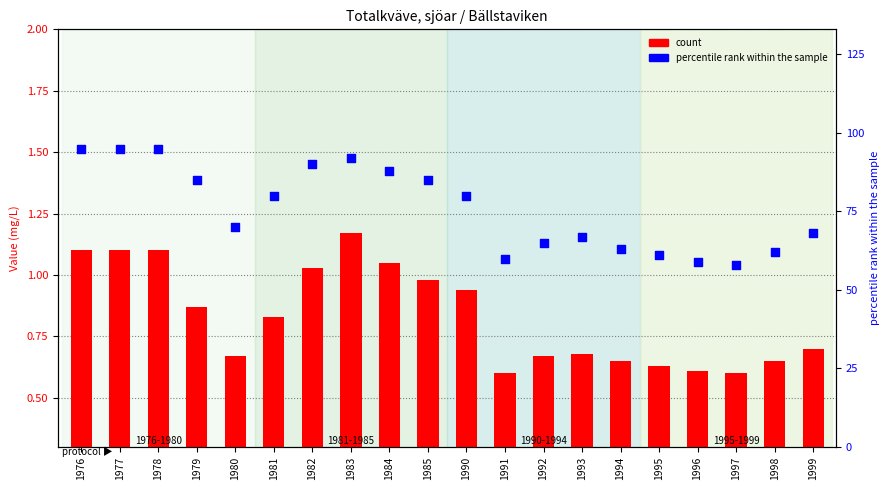

Which series contains the lowest Y value?

count